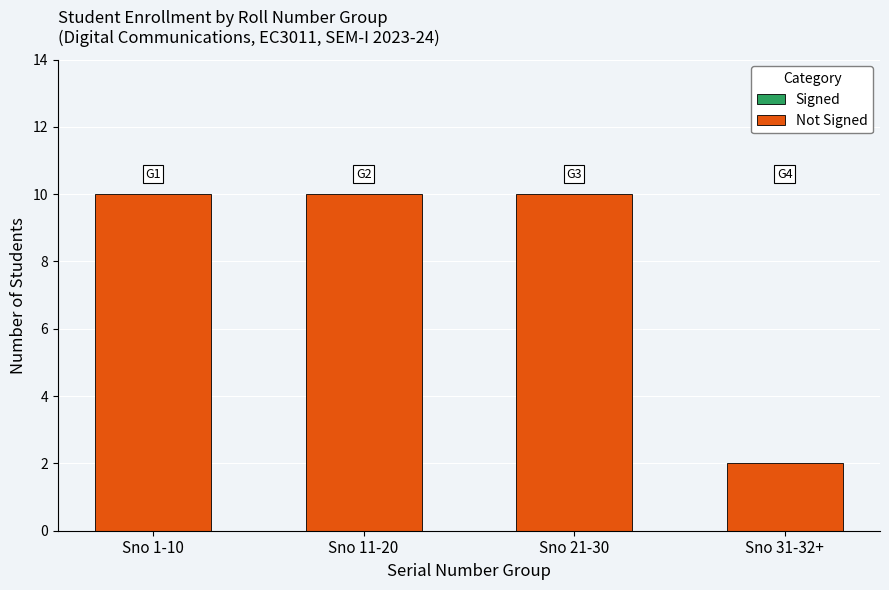

Reading left to right, transcribe all the data shown in this chart.

Sno 1-10=10	Sno 11-20=10	Sno 21-30=10	Sno 31-32+=2